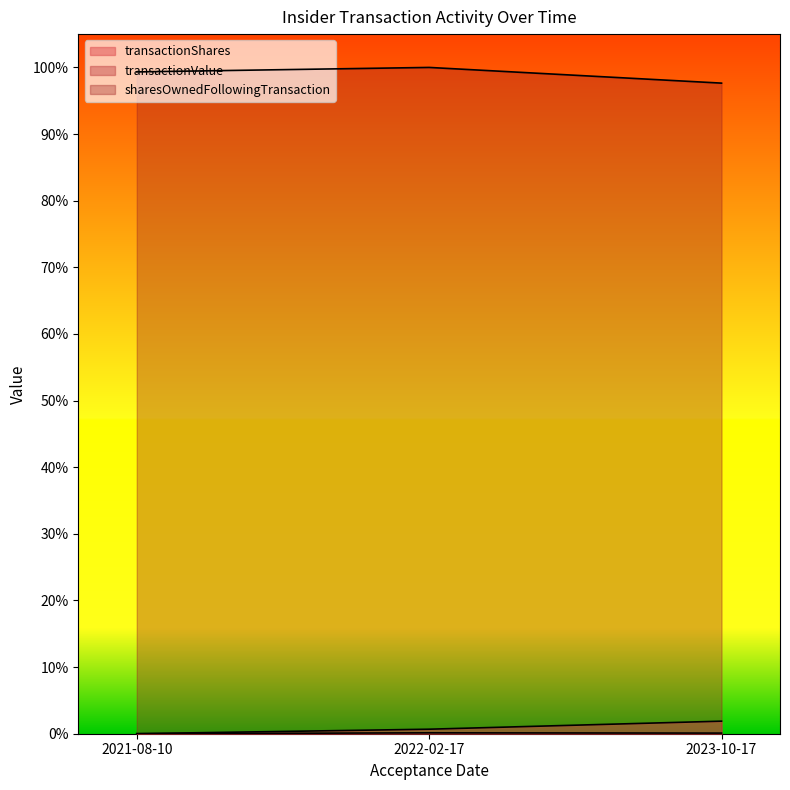

What is the label of the 1st point from the right?

2023-10-17